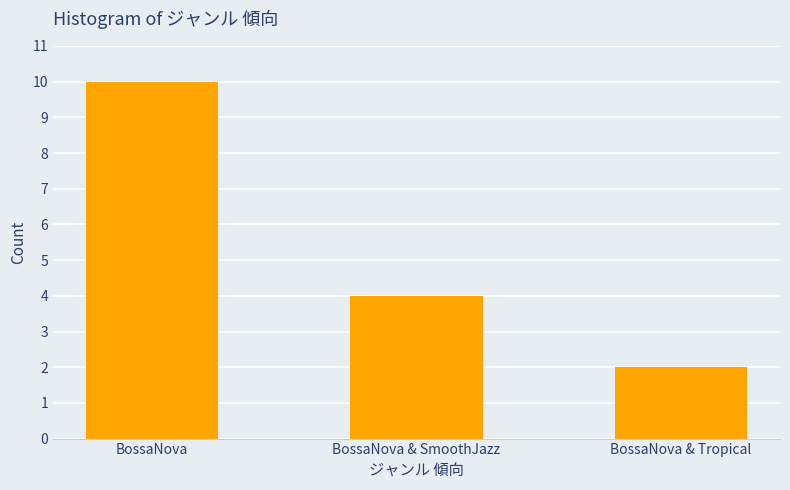

The chart shows a value of 5 at BossaNova. True or false?

False